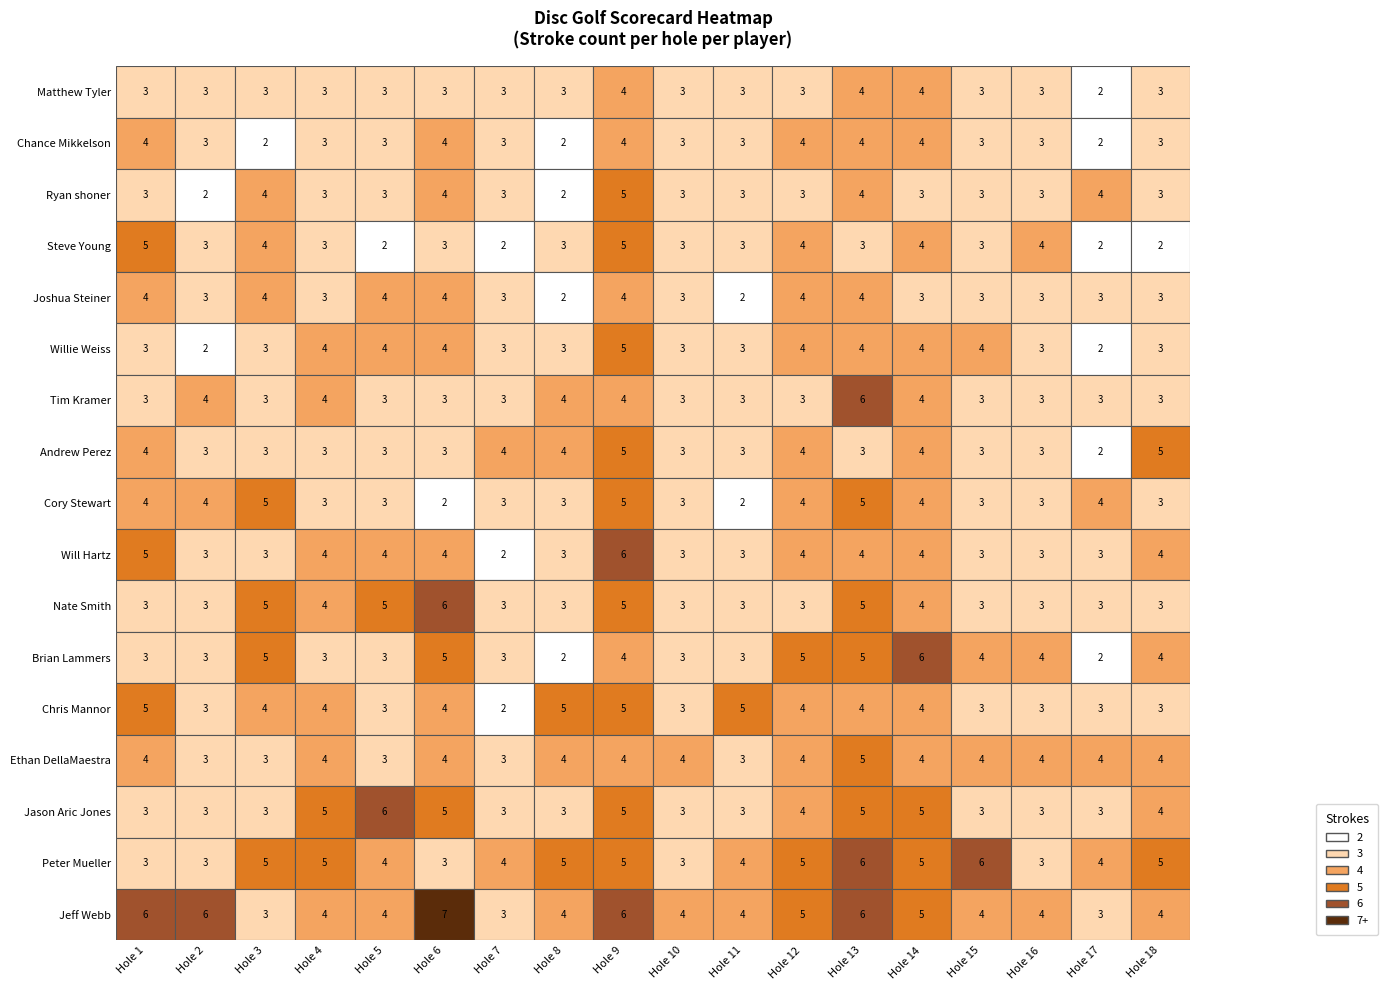

Is the value of Andrew Perez at hole_15 greater than the value of Matthew Tyler at hole_7?

No